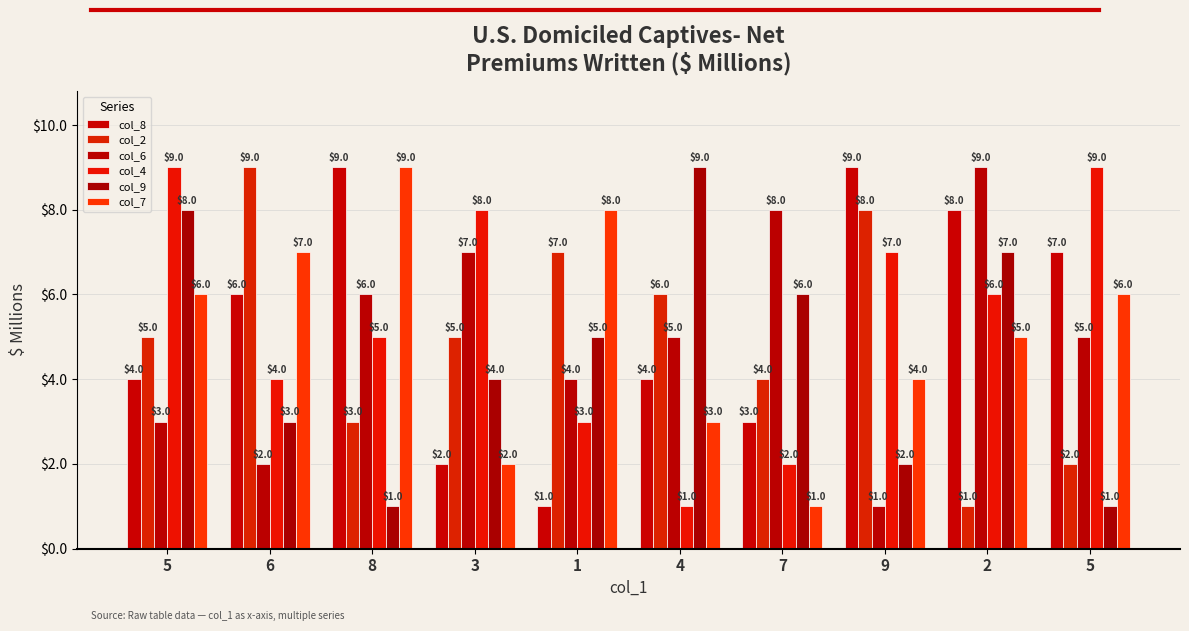

What is the value of the col_9 bar at the 7th from the left?

6